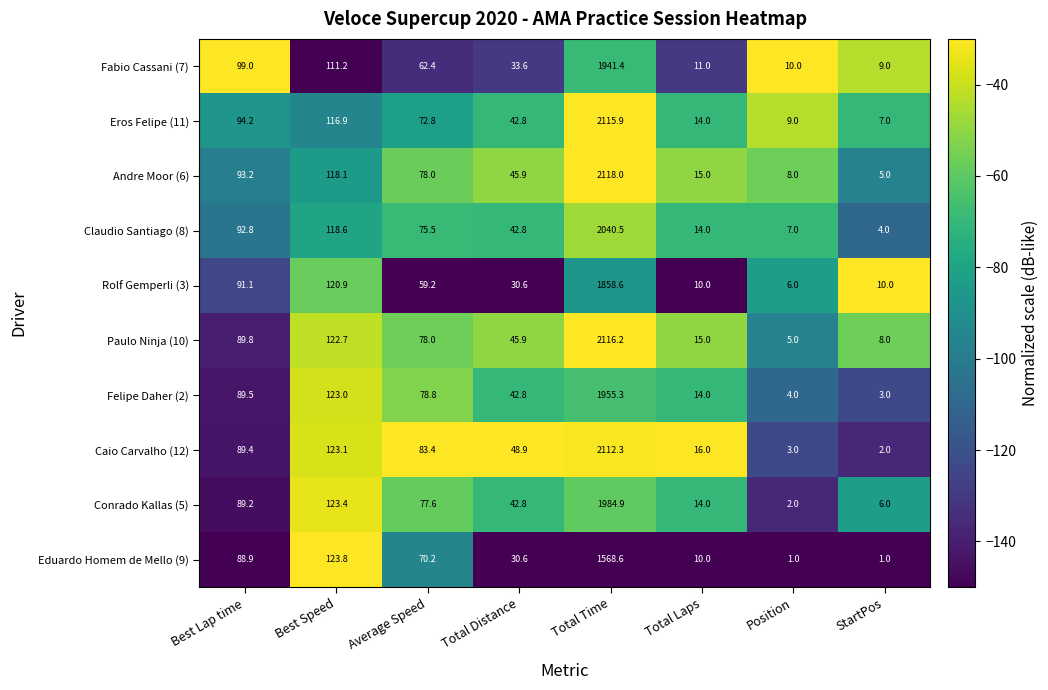

Which series has the widest spread of values?

Andre Moor (6)